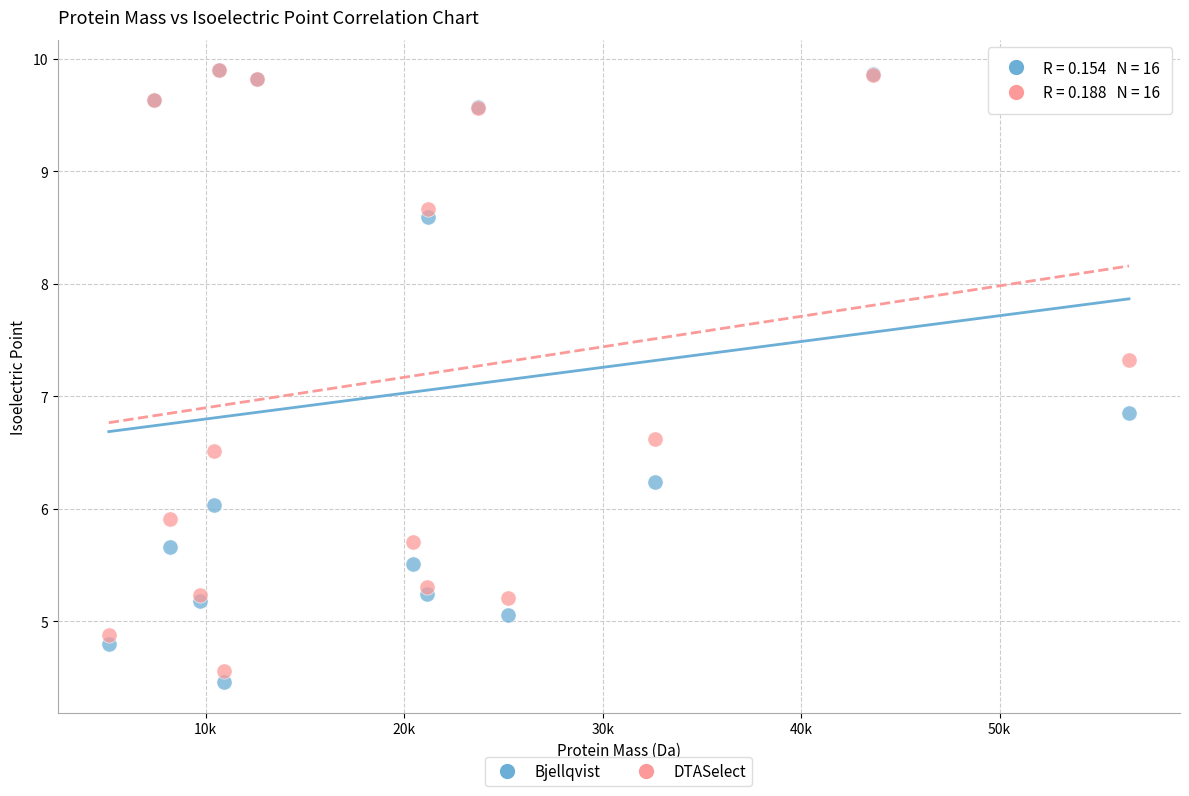

Across all series, what Y value is closest to 7?

6.9